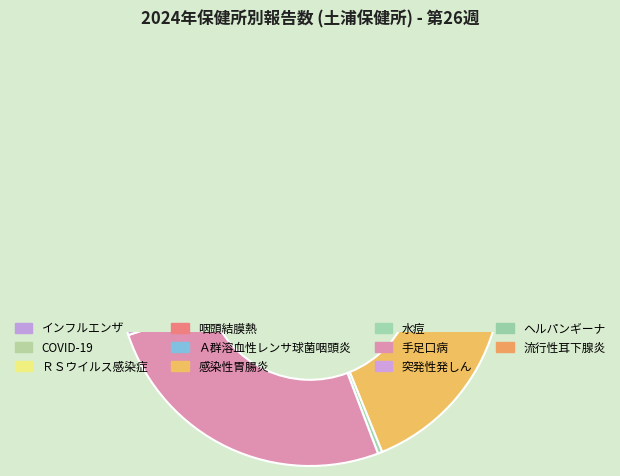

Between 感染性胃腸炎 and 手足口病, which is larger?

手足口病